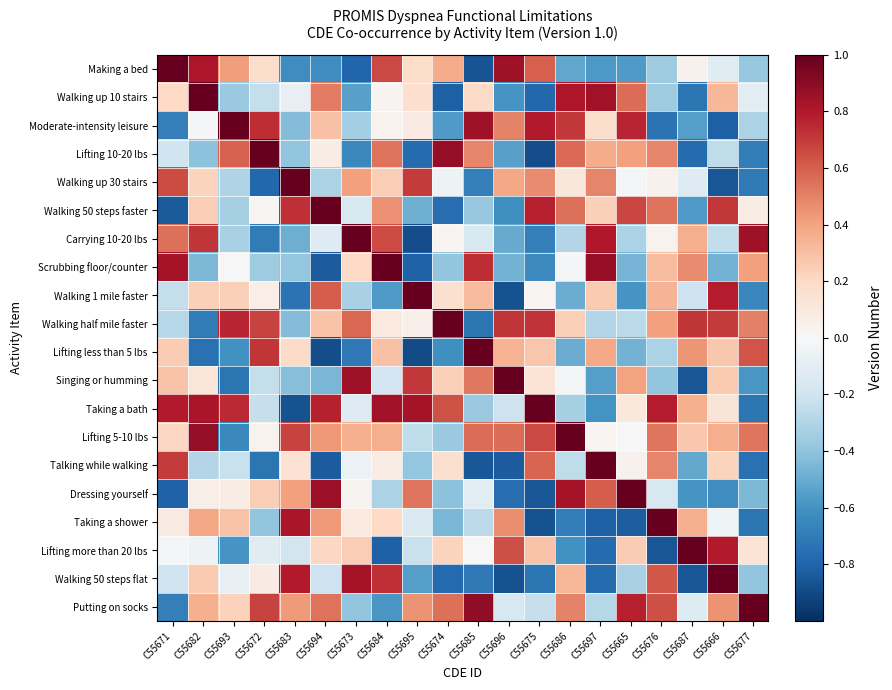

Which has a higher value, C55696 or C55683?

C55696